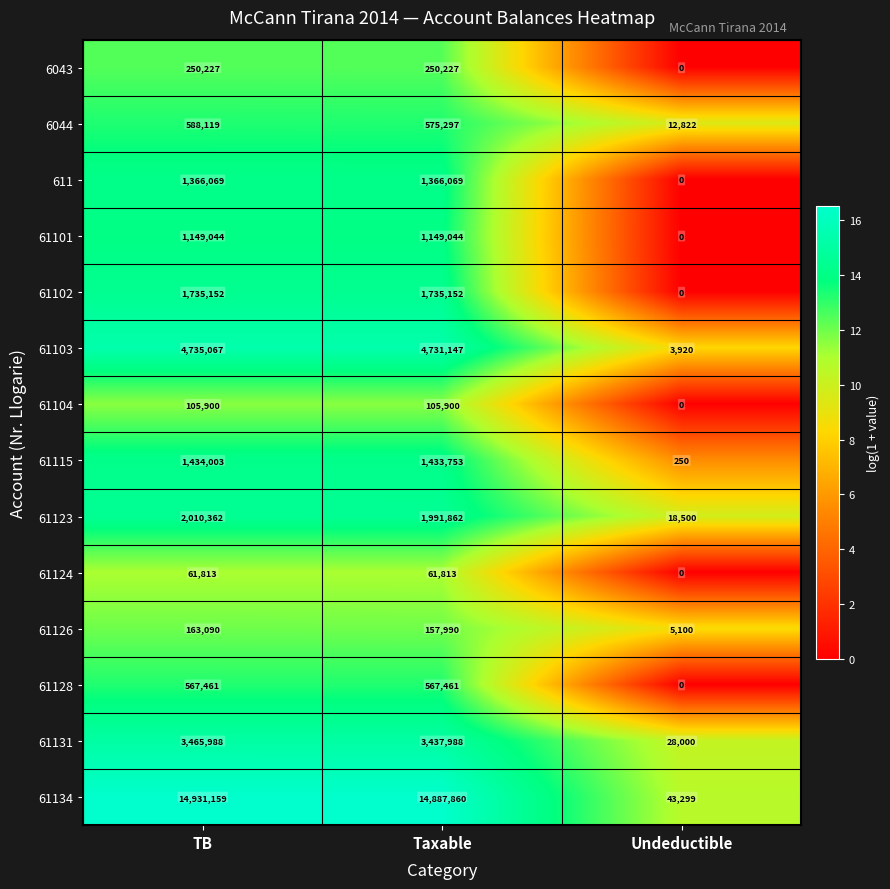

Which series has the largest total across all categories?

61134